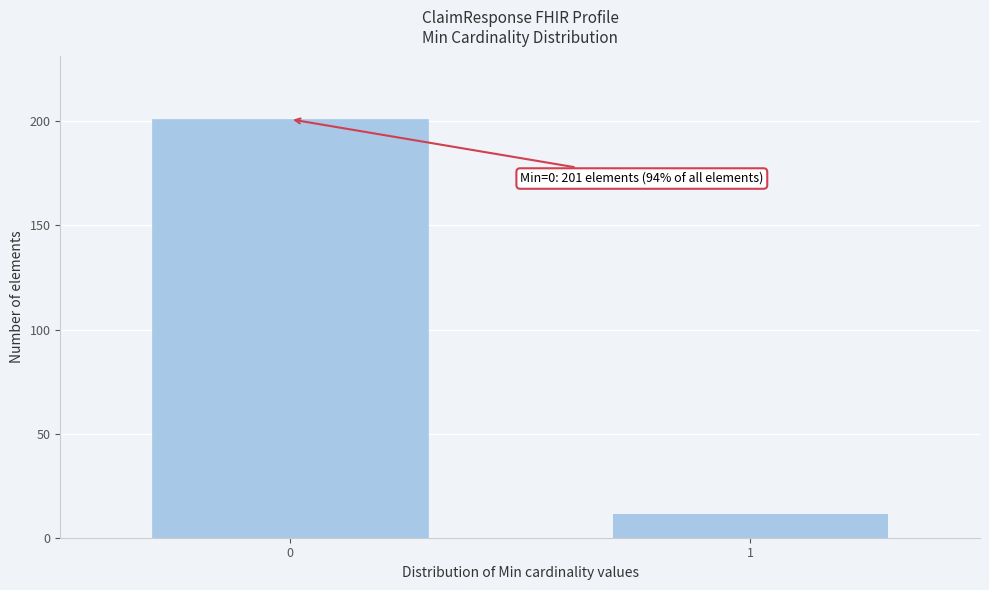

Reading left to right, transcribe all the data shown in this chart.

0=201	1=12